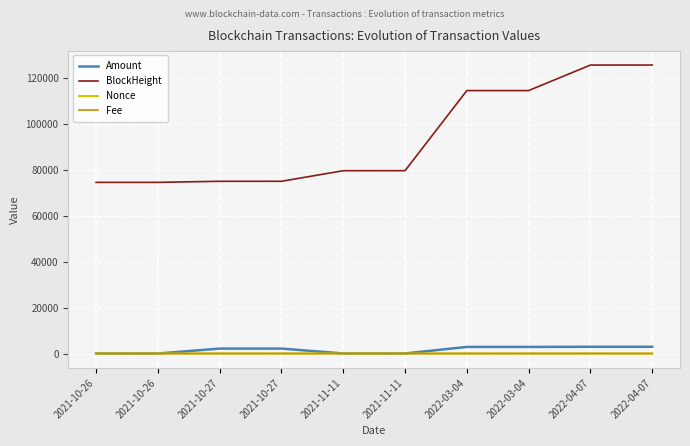

Which has a higher value, 2022-03-04 or 2021-10-27?

2022-03-04